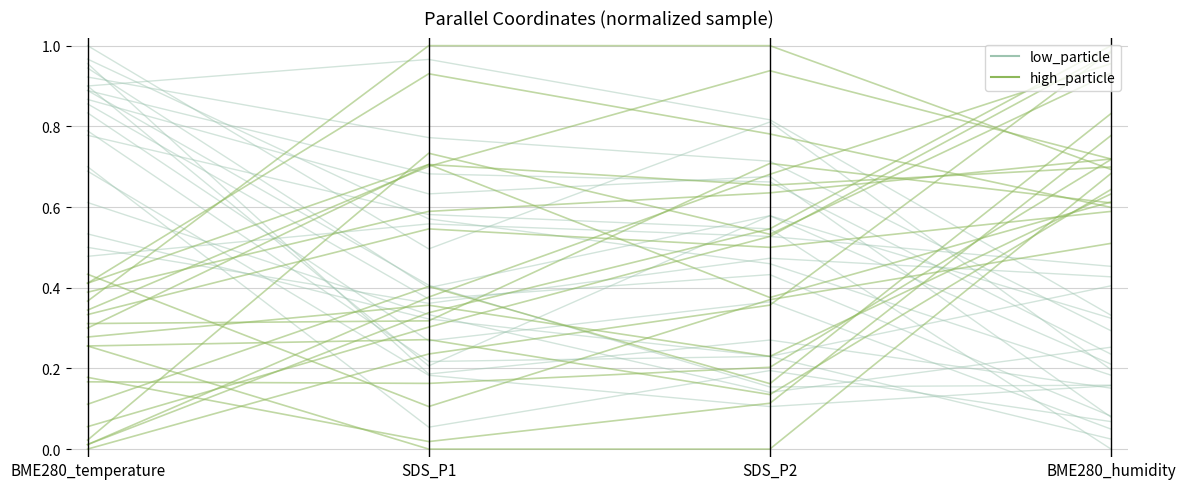

Where do high_particle and low_particle first cross each other?

SDS_P2 and BME280_humidity